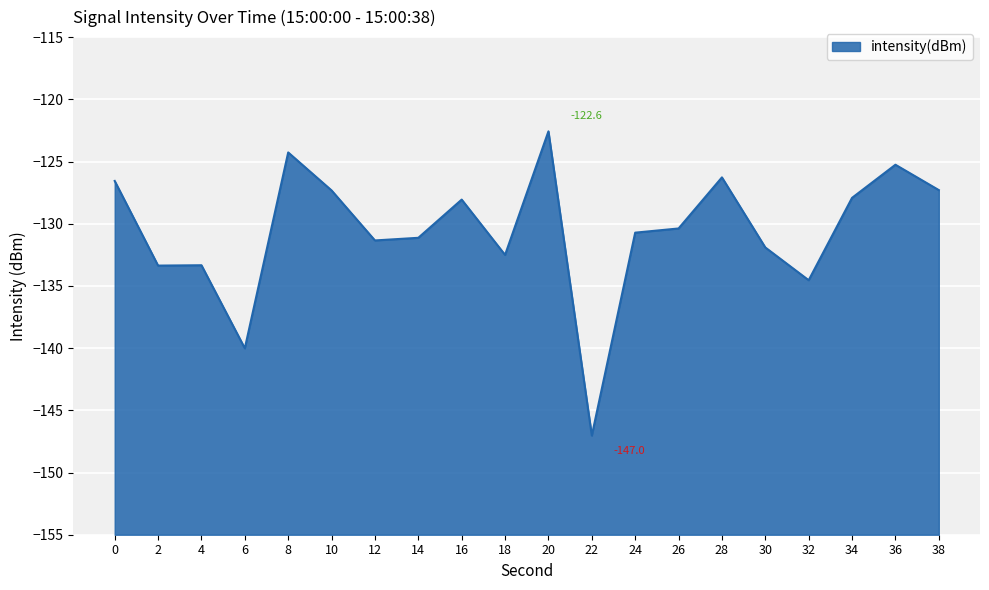

True or false: the data shows -130.4 at 26.

True